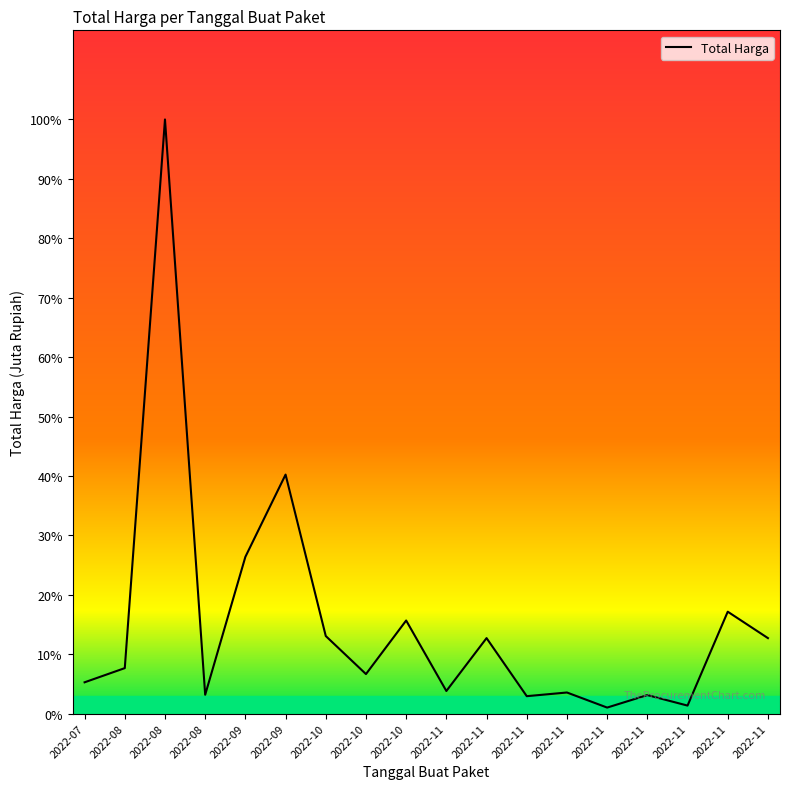

Does the chart have visible grid lines?

No